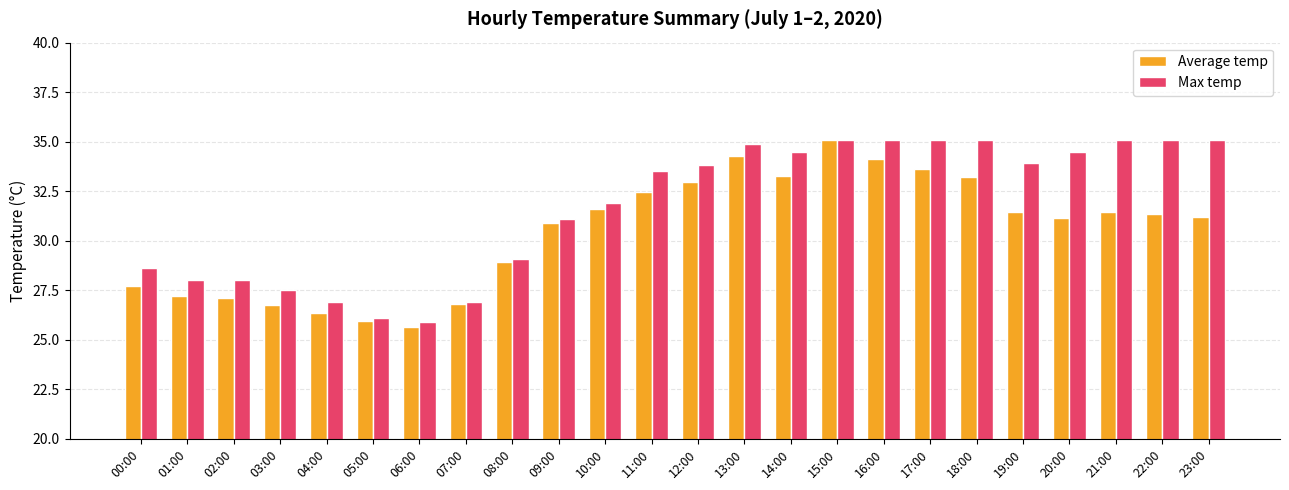

Which series has the largest total across all categories?

Max temp